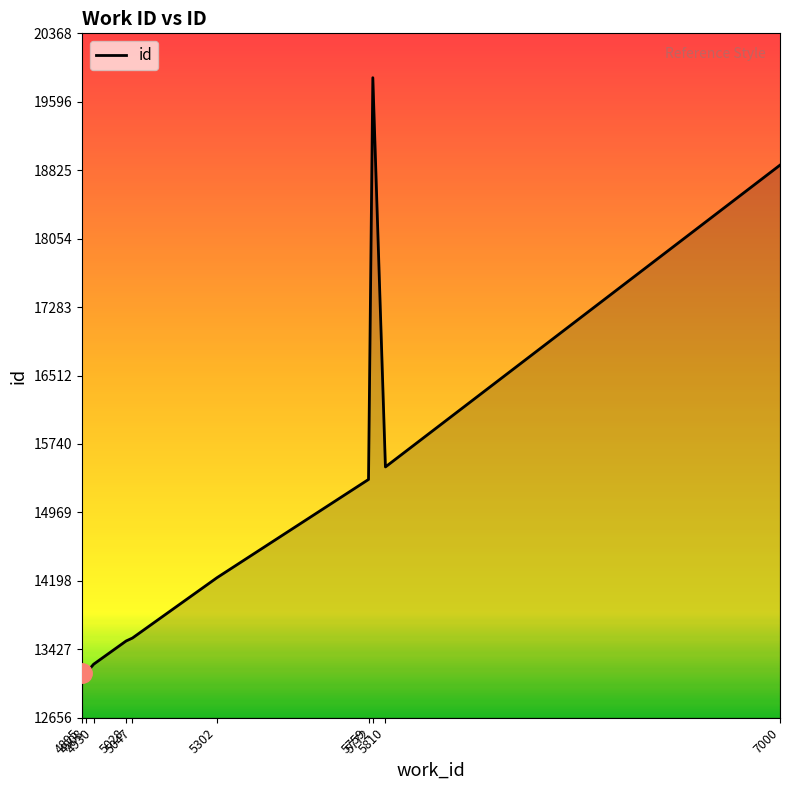

What is the ratio of the value at 5028 to the value at 5810?

0.9